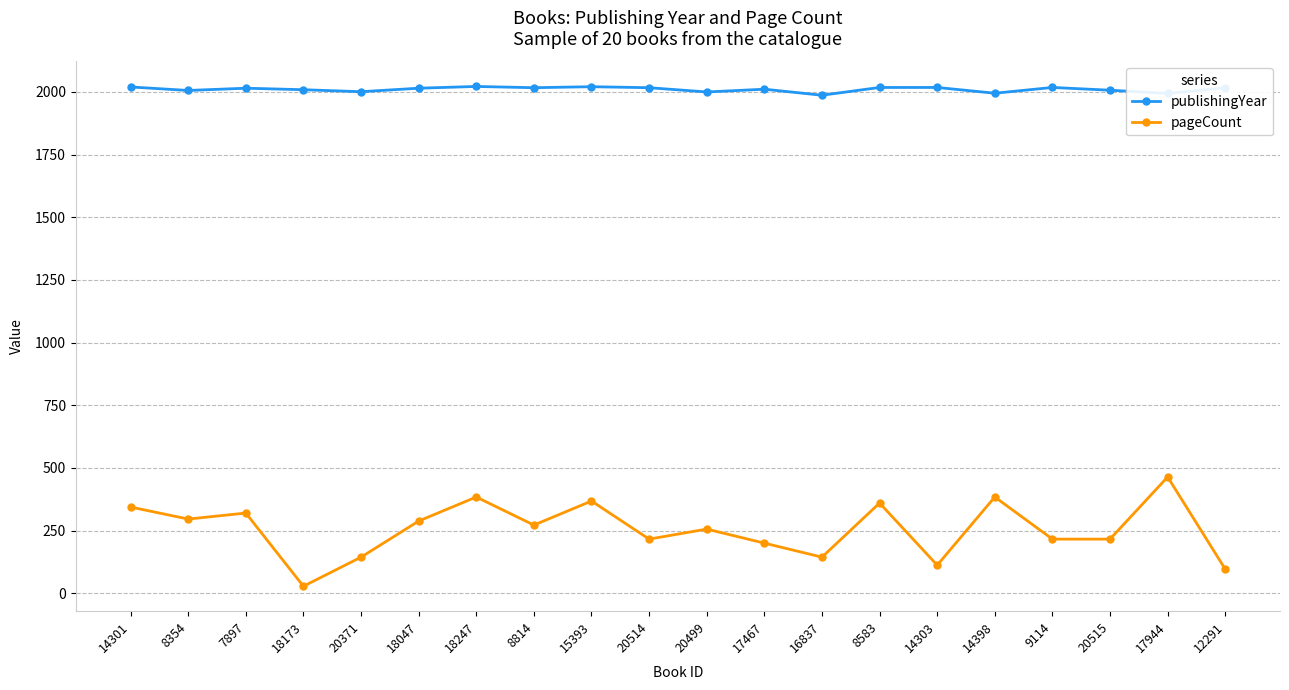

What is the label of the 14th point from the right?

18247